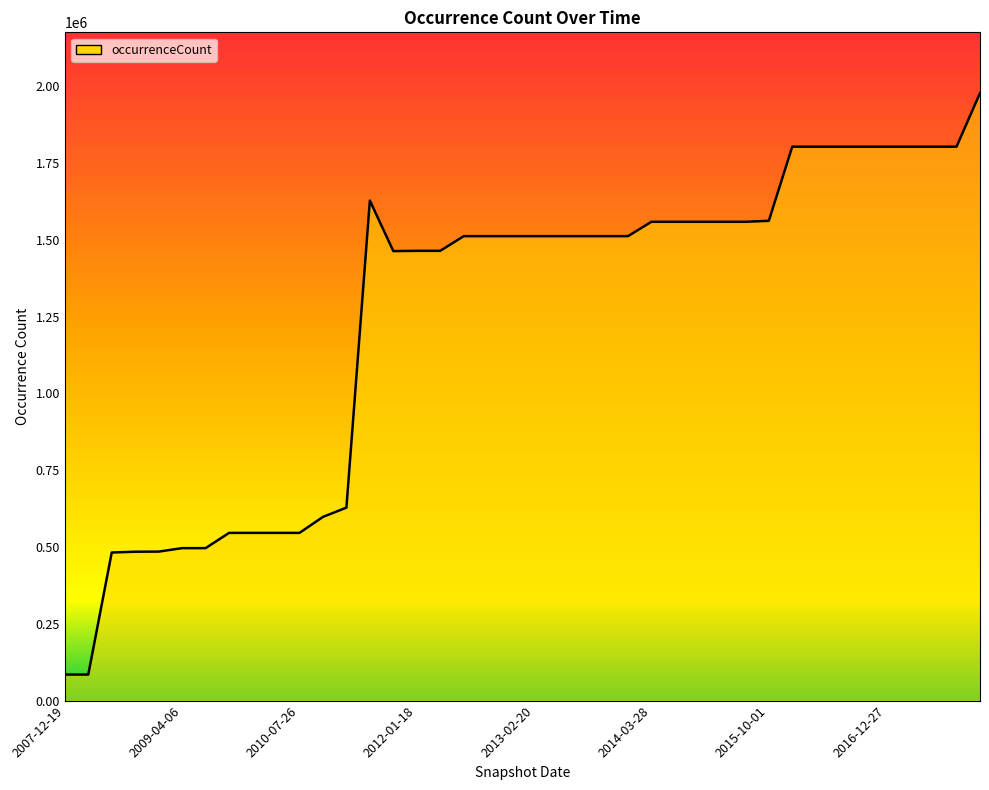

What is the minimum value shown in the chart?

84763